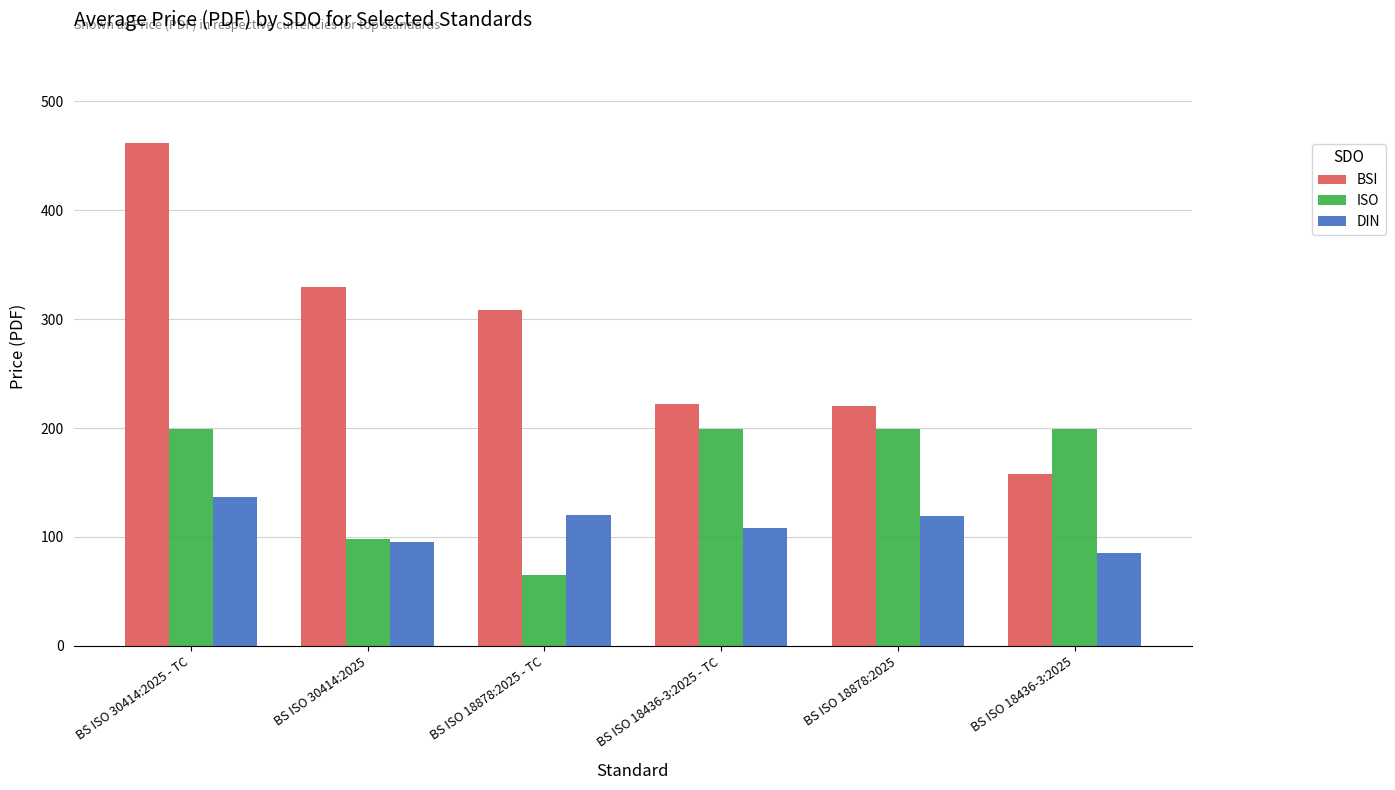

What is the label of the 5th bar from the left?

BS ISO 18878:2025